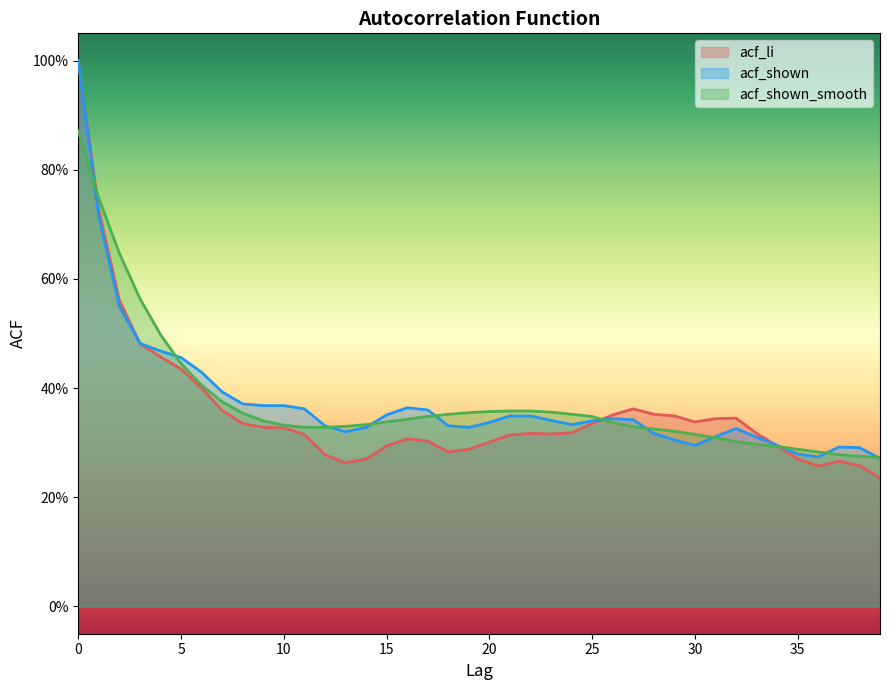

Reading left to right, list all the values displayed in this chart.

acf_li: 1.0	0.7	0.6	0.5	0.5	0.4	0.4	0.4	0.3	0.3	0.3	0.3	0.3	0.3	0.3	0.3	0.3	0.3	0.3	0.3	0.3	0.3	0.3	0.3	0.3	0.3	0.4	0.4	0.4	0.3	0.3	0.3	0.3	0.3	0.3	0.3	0.3	0.3	0.3	0.2
acf_shown: 1.0	0.7	0.6	0.5	0.5	0.5	0.4	0.4	0.4	0.4	0.4	0.4	0.3	0.3	0.3	0.4	0.4	0.4	0.3	0.3	0.3	0.3	0.3	0.3	0.3	0.3	0.3	0.3	0.3	0.3	0.3	0.3	0.3	0.3	0.3	0.3	0.3	0.3	0.3	0.3
acf_shown_smooth: 0.9	0.7	0.6	0.6	0.5	0.4	0.4	0.4	0.4	0.3	0.3	0.3	0.3	0.3	0.3	0.3	0.3	0.3	0.4	0.4	0.4	0.4	0.4	0.4	0.4	0.3	0.3	0.3	0.3	0.3	0.3	0.3	0.3	0.3	0.3	0.3	0.3	0.3	0.3	0.3